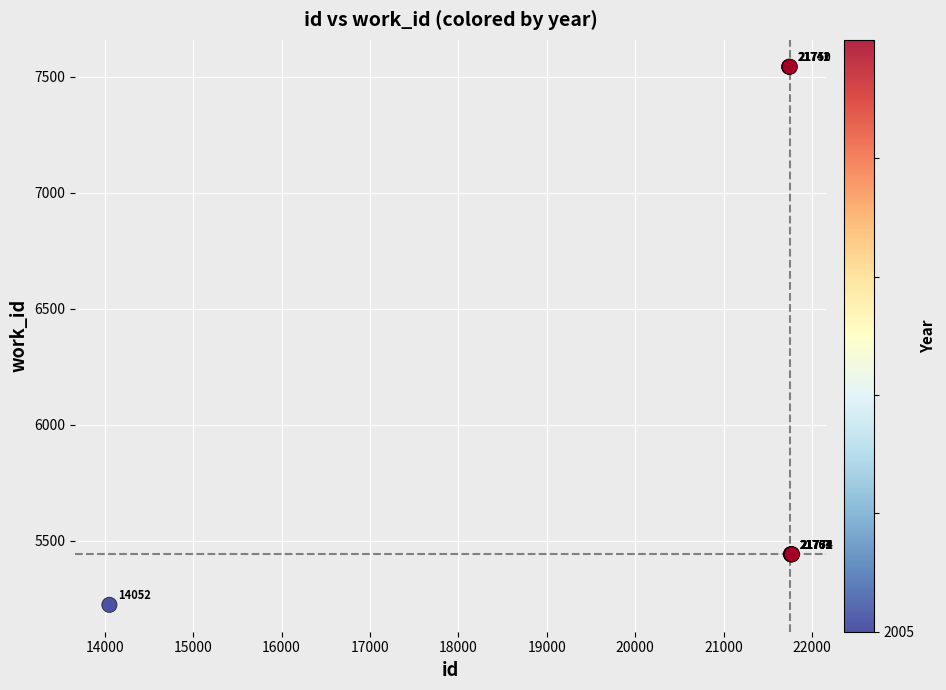

What Y value in the scatter plot is closest to 6383?

5441